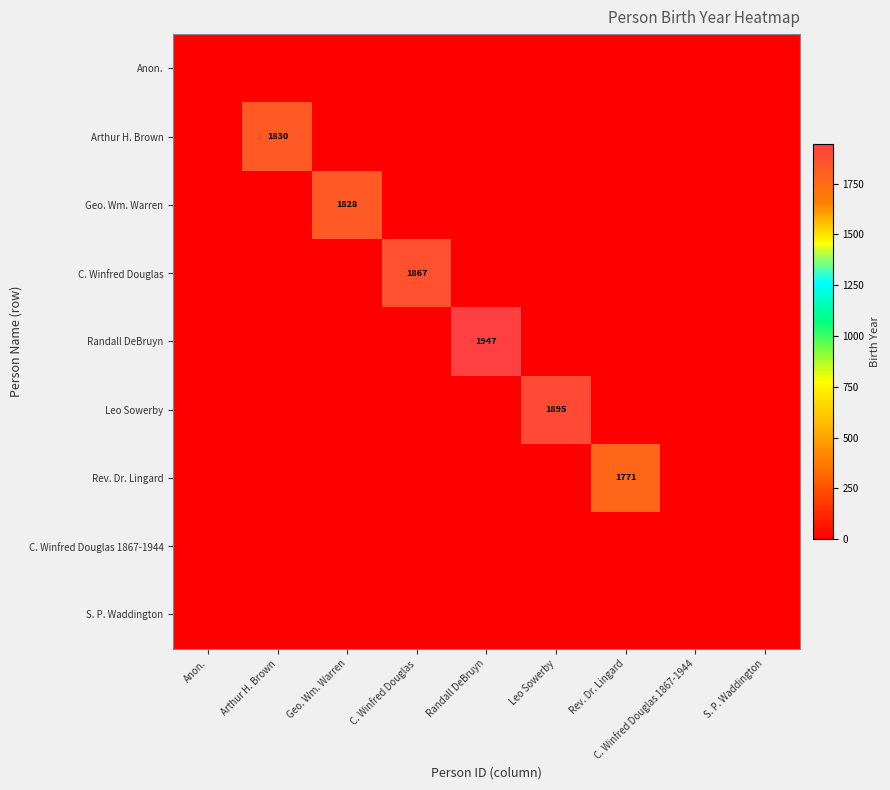

At C. Winfred Douglas, list the series in order from smallest to largest.

Anon., Arthur H. Brown, Geo. Wm. Warren, Randall DeBruyn, Leo Sowerby, Rev. Dr. Lingard, C. Winfred Douglas 1867-1944, S. P. Waddington, C. Winfred Douglas